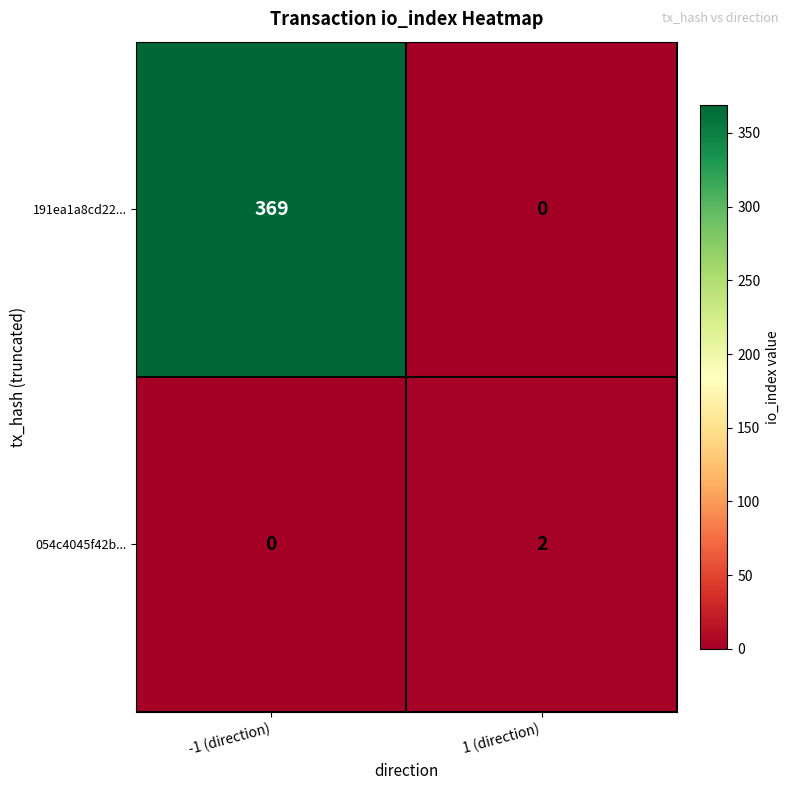

Count the number of categories in the chart.

2